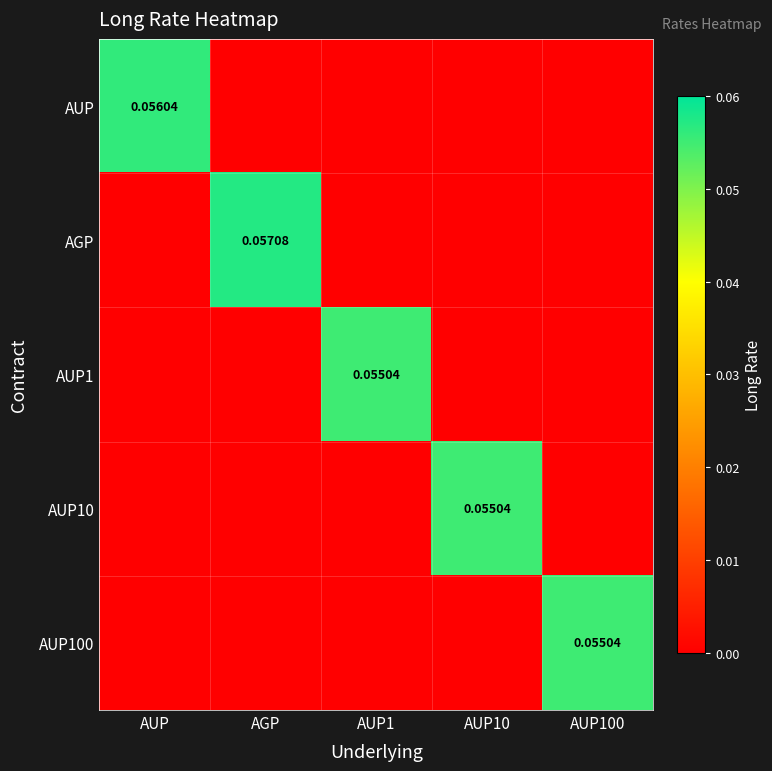

The AUP10 series shows 0.0 at AGP. True or false?

True